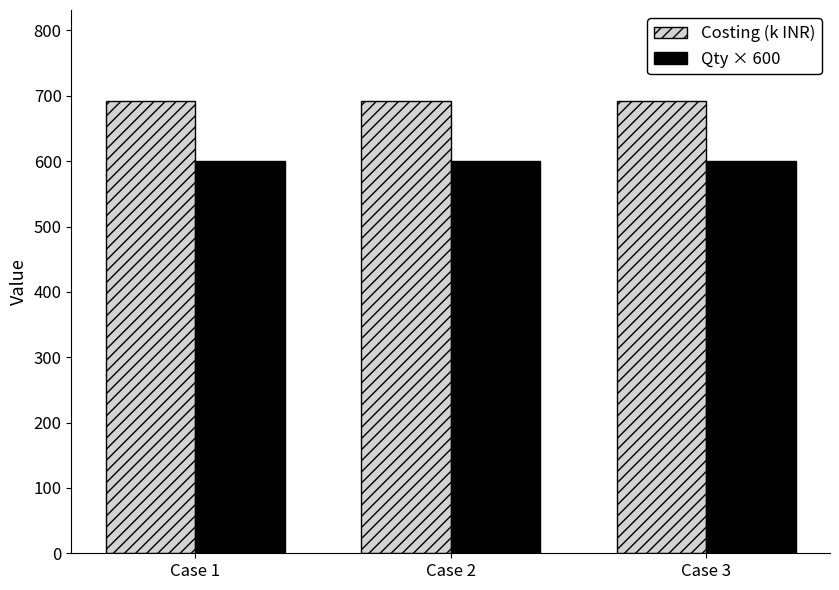

Is it true that Qty × 600 equals 869.4 at Case 2?

False